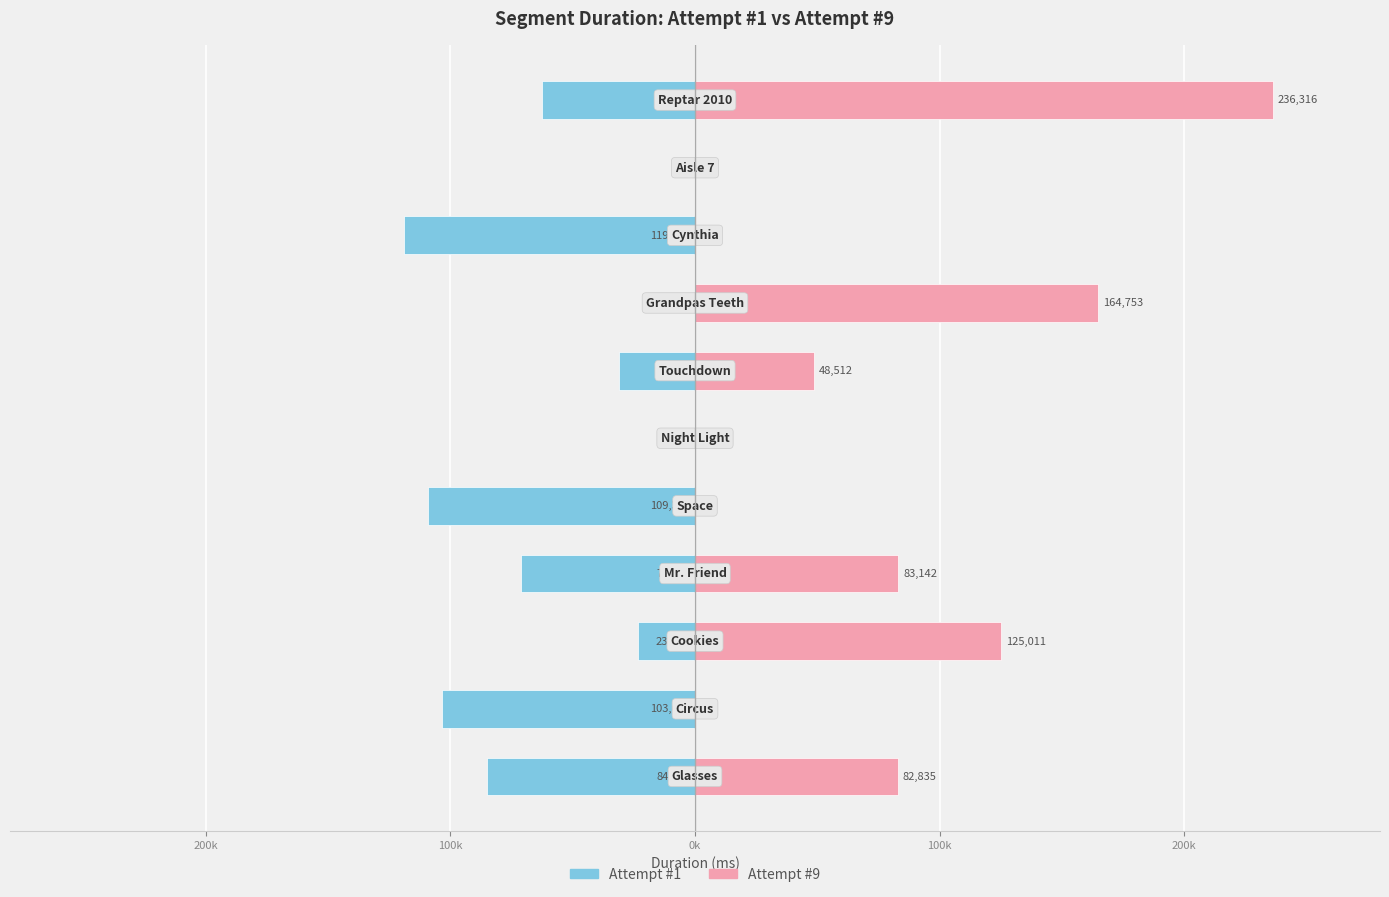

What is the average value of the Attempt #9 series?

67324